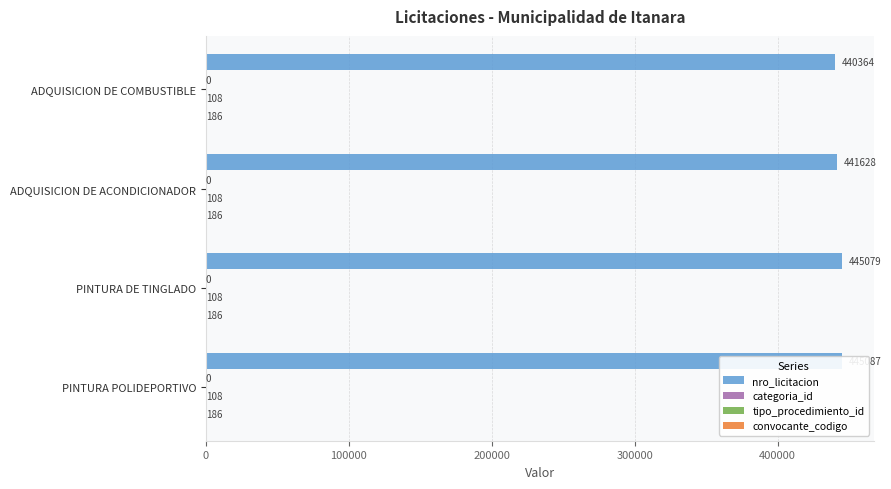

What is the difference between the maximum and minimum values in the nro_licitacion series?

4723.0